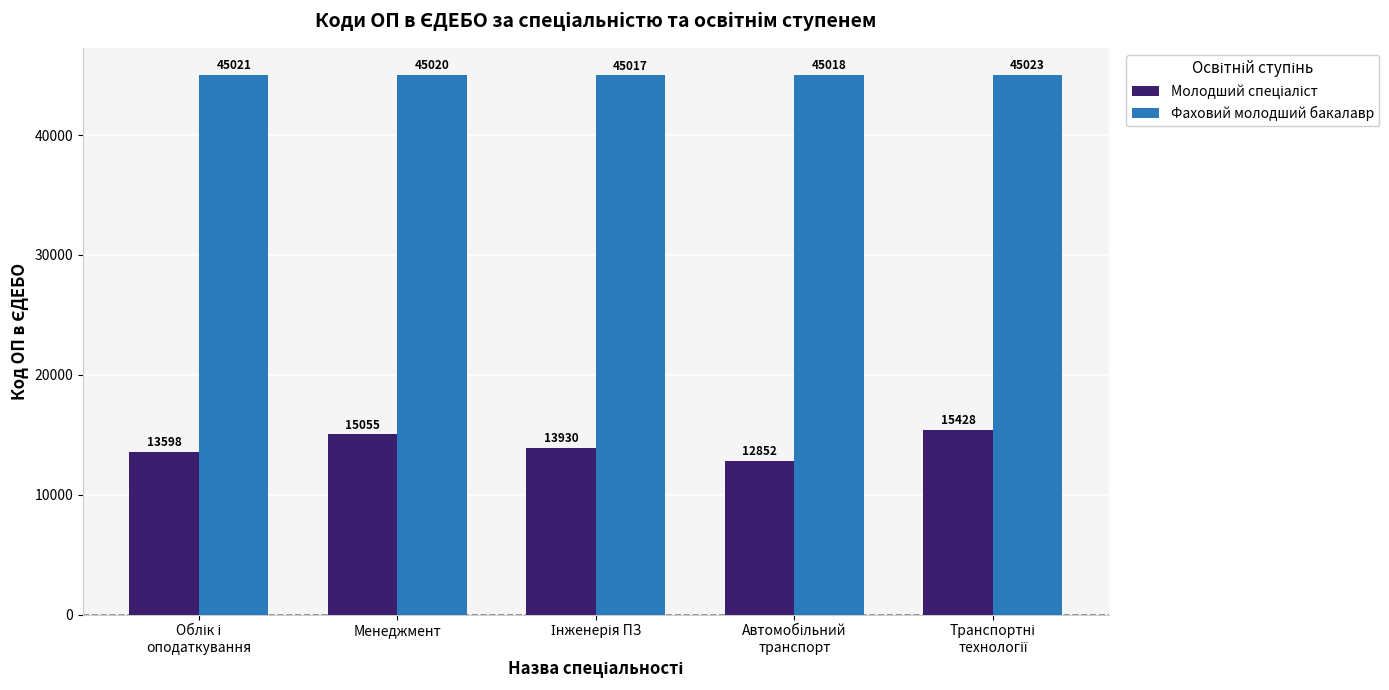

What is the greatest value displayed?

45023